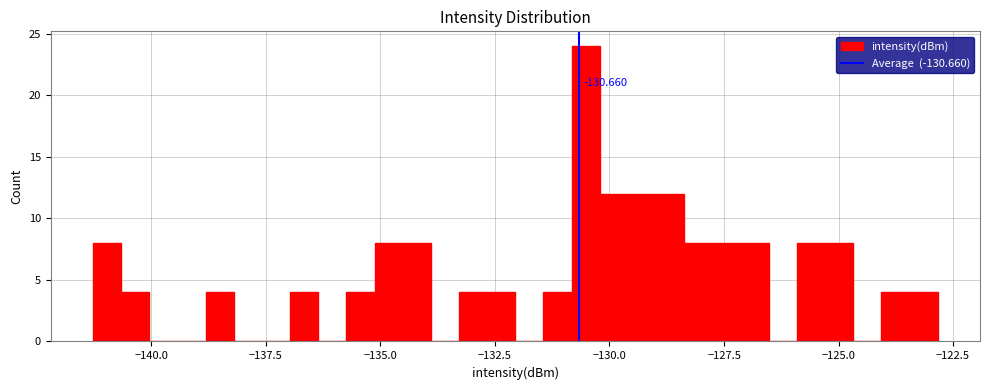

Read against the x-axis, roughly where is the centre of the tallest bar?

-130.5